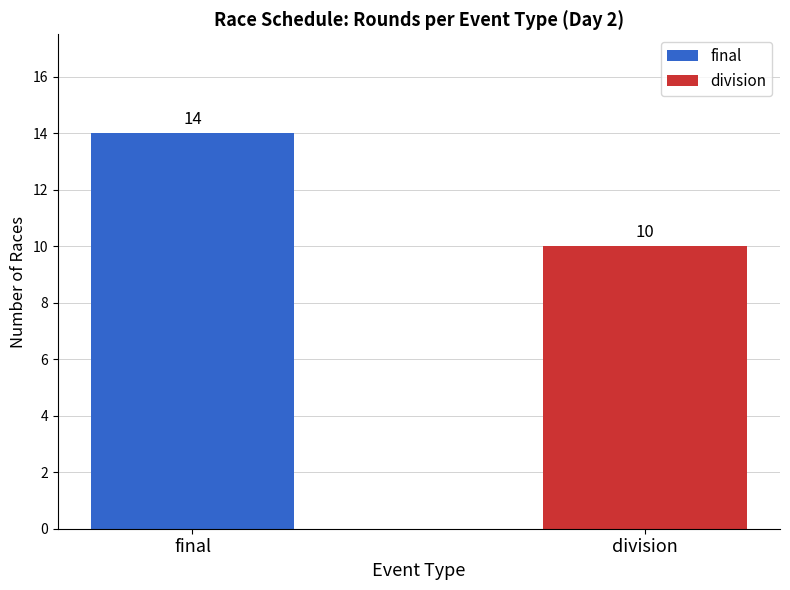

Rank the series by their maximum value, from highest to lowest.

final, division